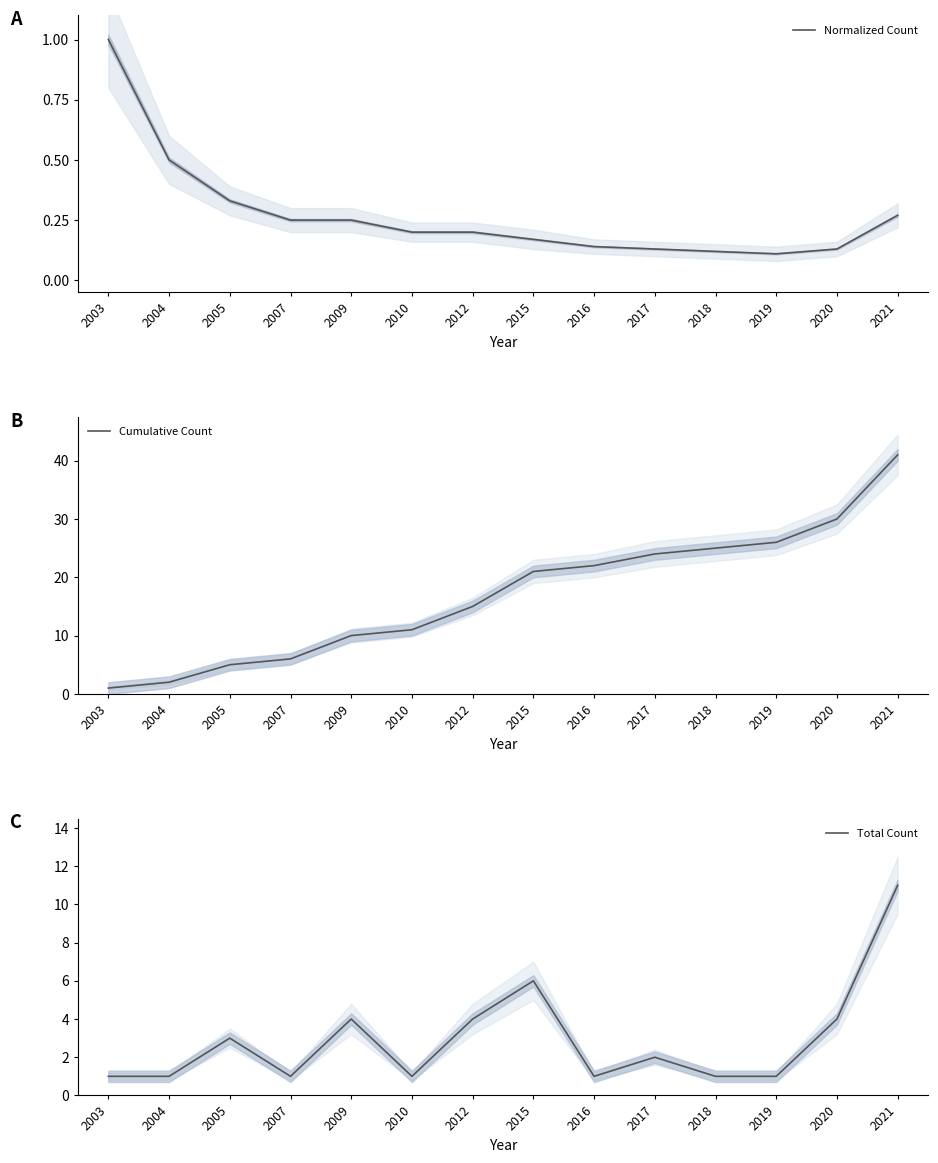

What is the average value of the Normalized Count series?

0.3